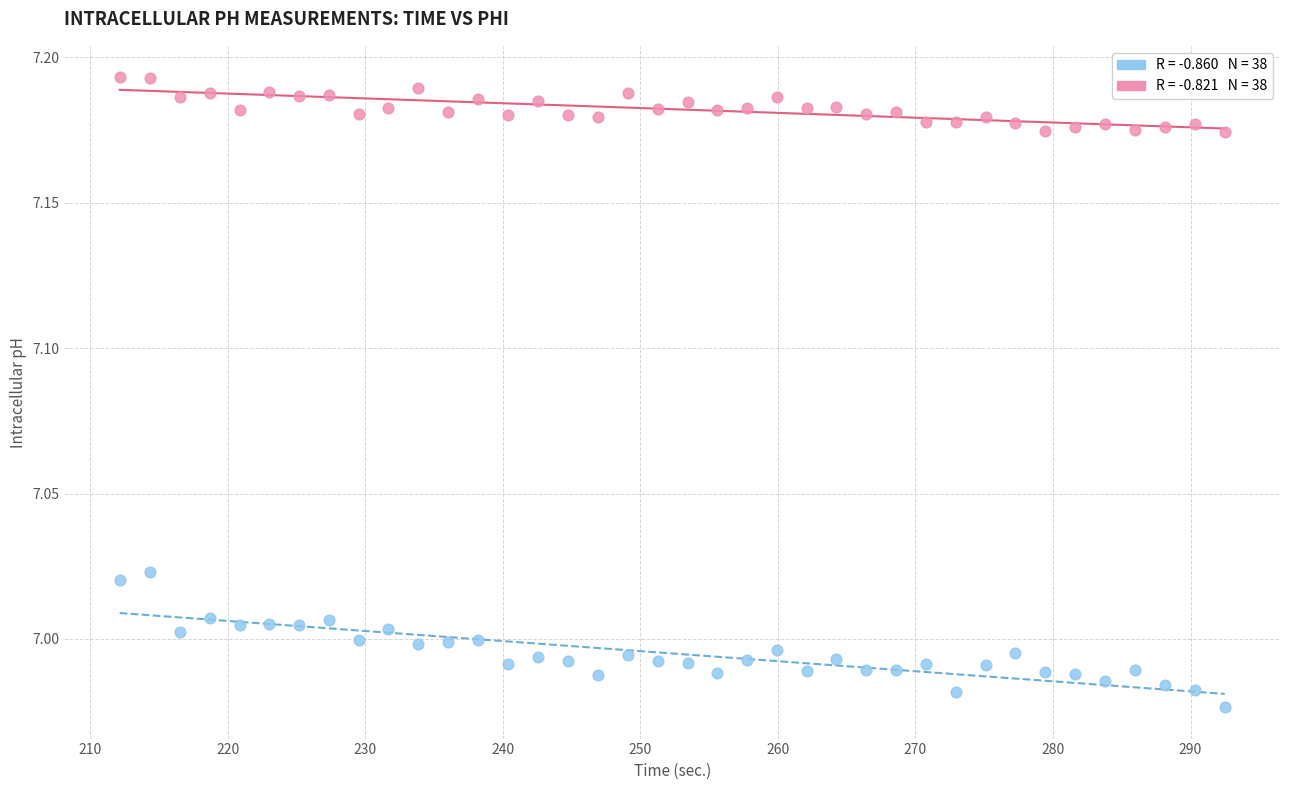

Across all data points, what is the range of X values (max minus min)?

80.3